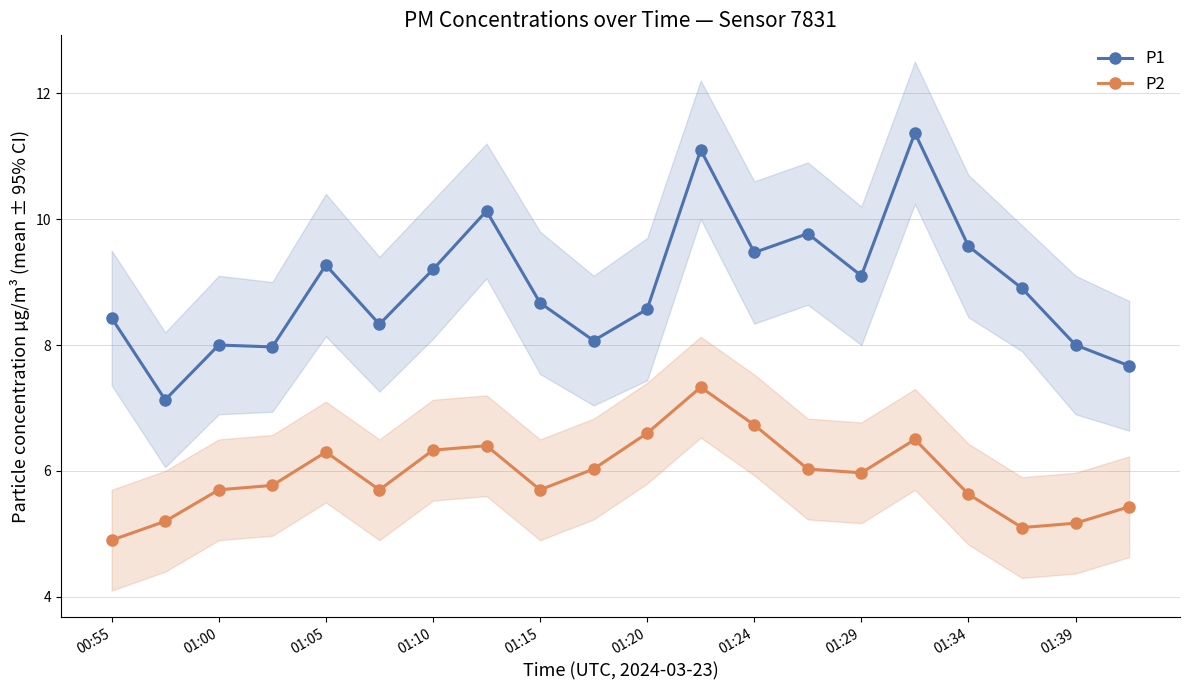

What is the minimum value for P1?

7.1